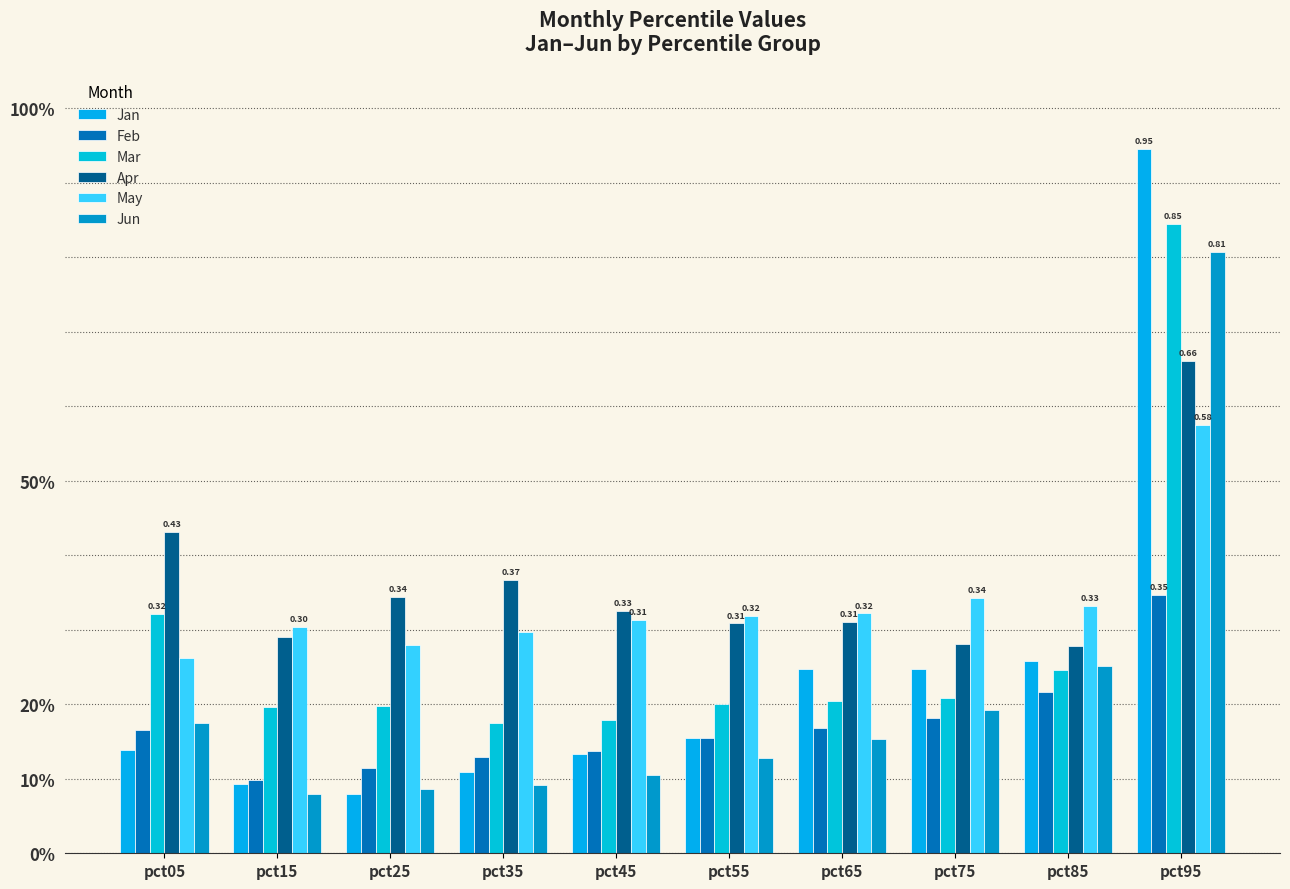

Are the bars horizontal?

No